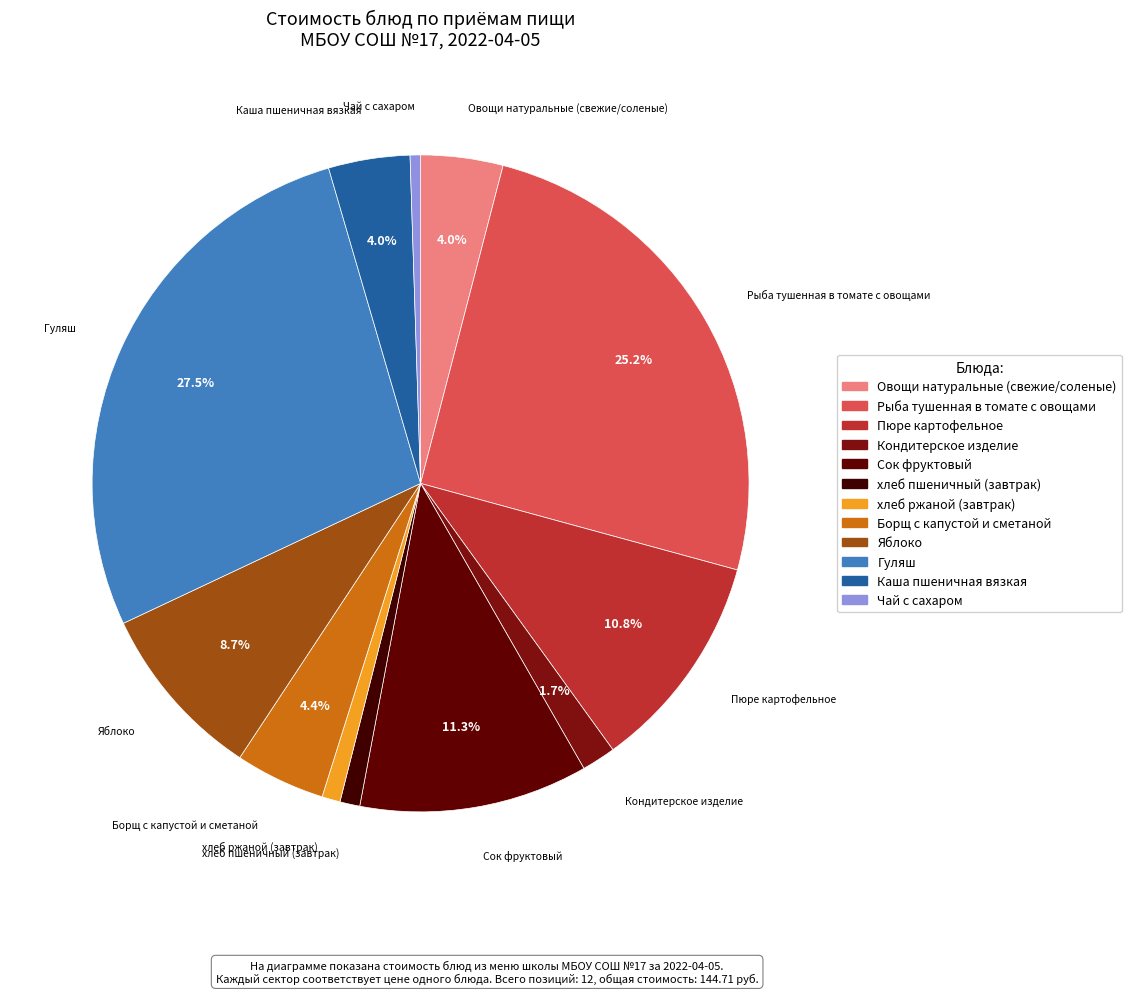

How many slices are in this pie chart?

12